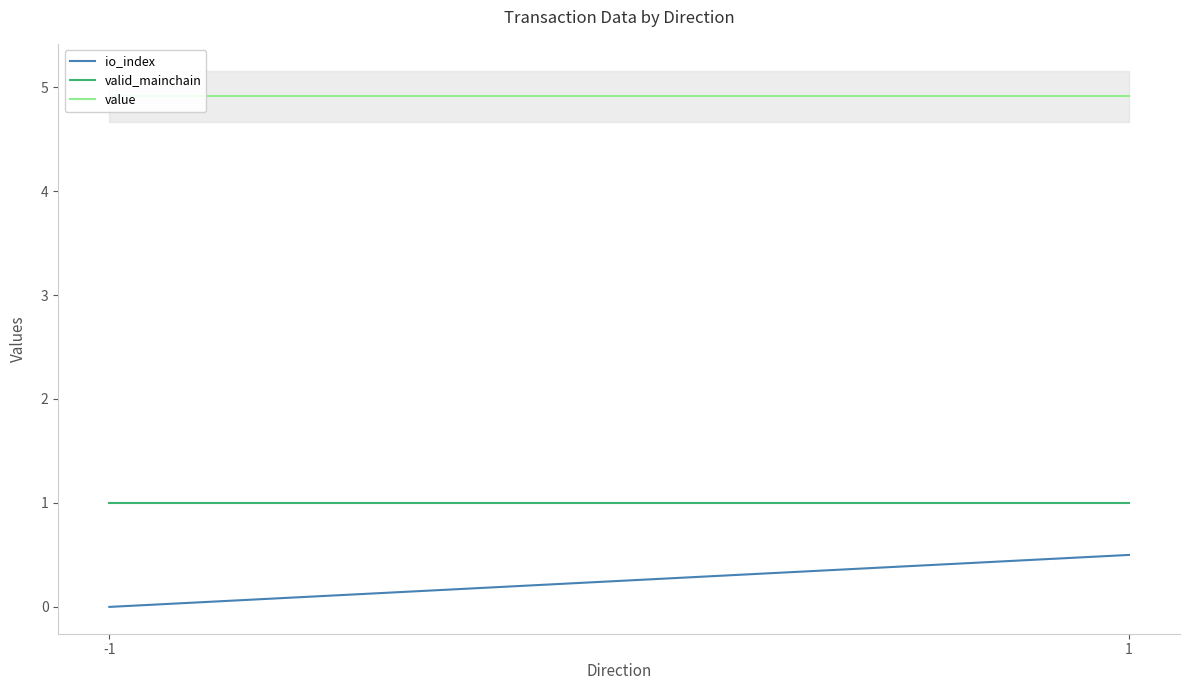

Reading left to right, extract all data points from this chart.

io_index: 0.0	0.5
valid_mainchain: 1.0	1.0
value: 4.9	4.9